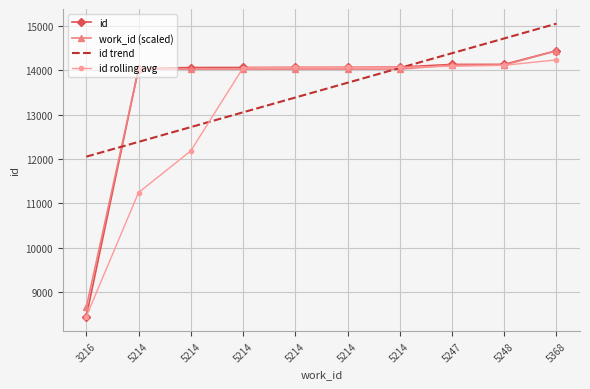

What are all the series names shown in the legend?

id, work_id (scaled), id trend, id rolling avg